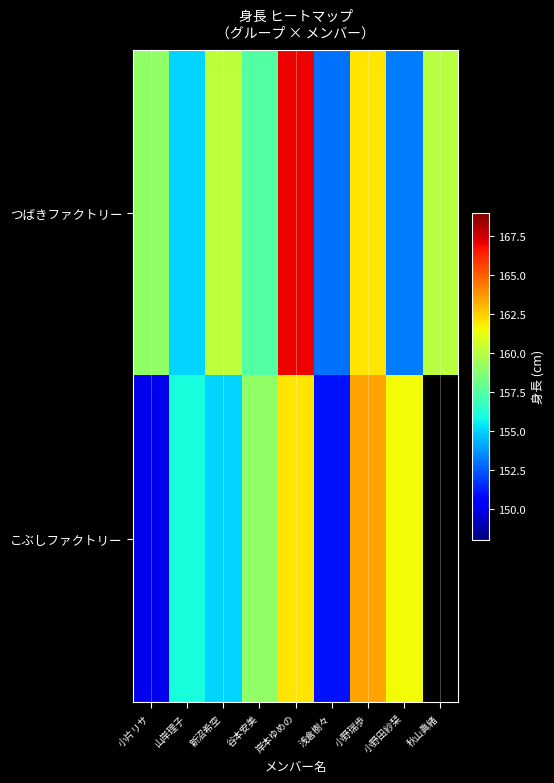

What is the sum of the こぶしファクトリー values at 新沼希空 and 山岸理子?

311.0